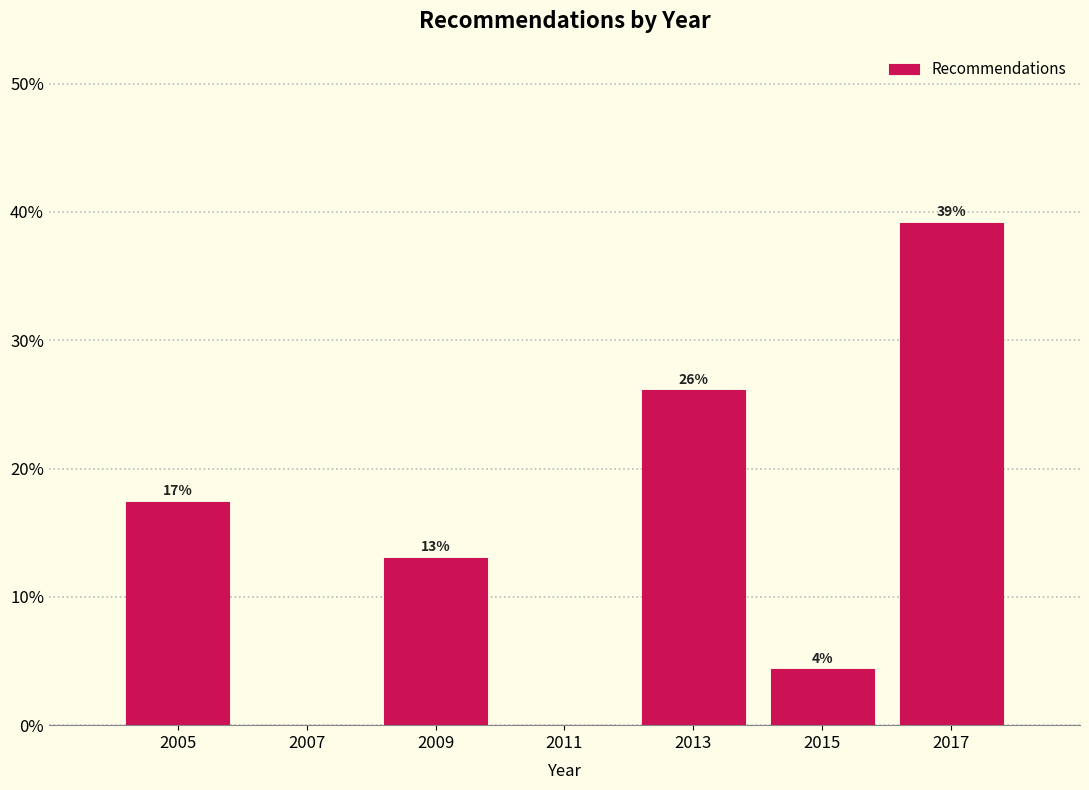

The chart shows a value of 6.5 at 2015. True or false?

False